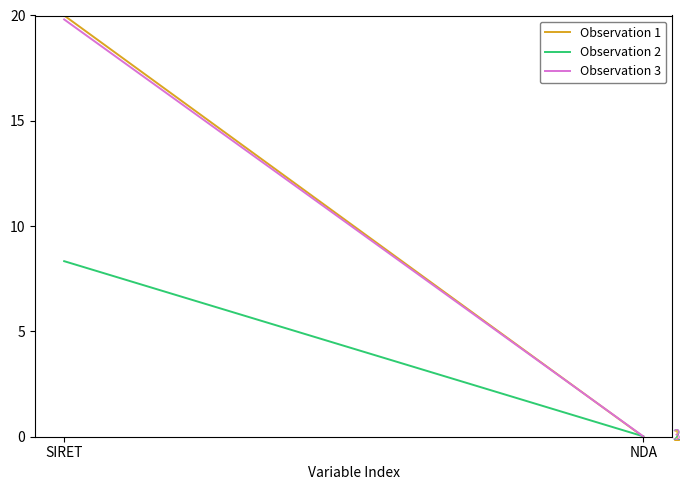

Between SIRET and NDA, which is larger?

SIRET